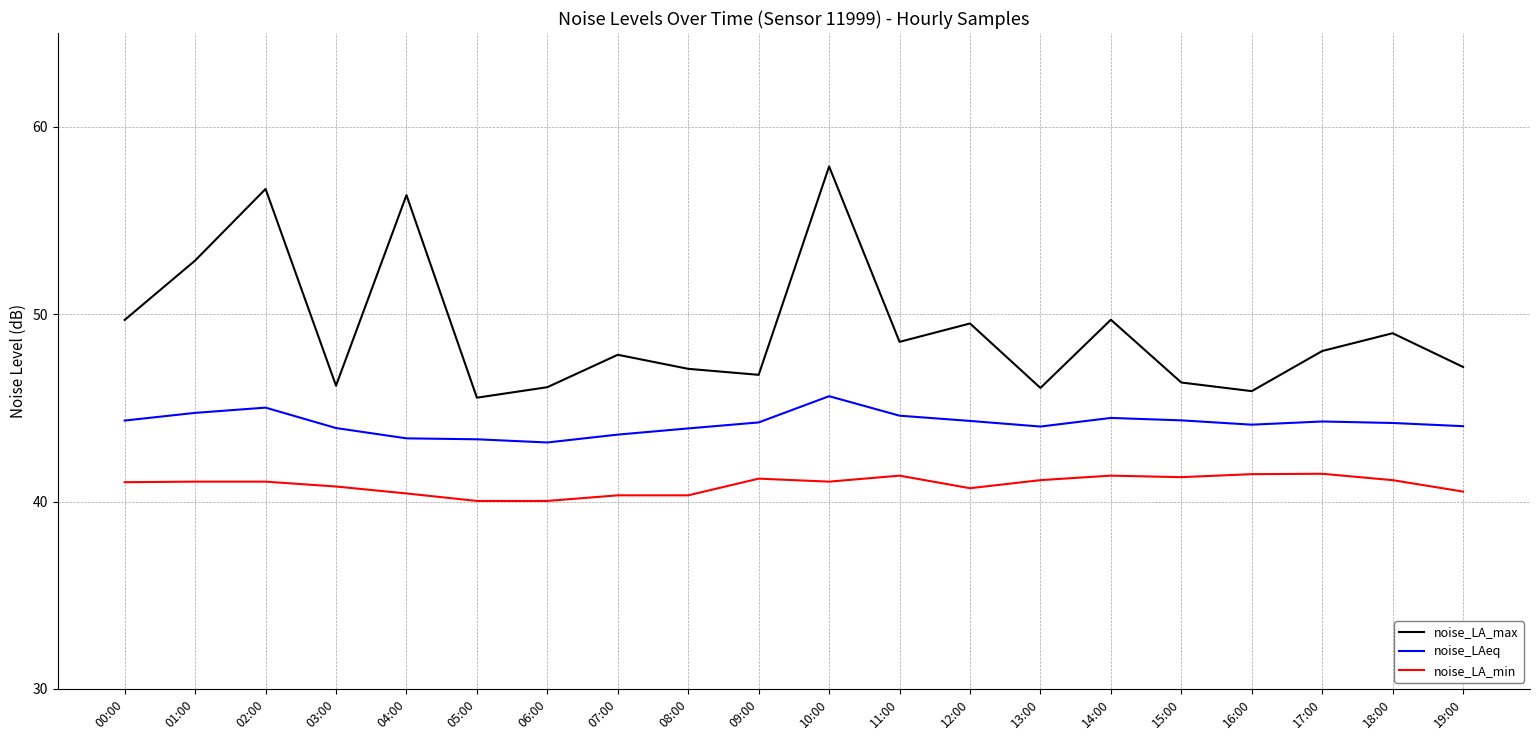

At which category does noise_LA_max reach its first local valley?

03:00